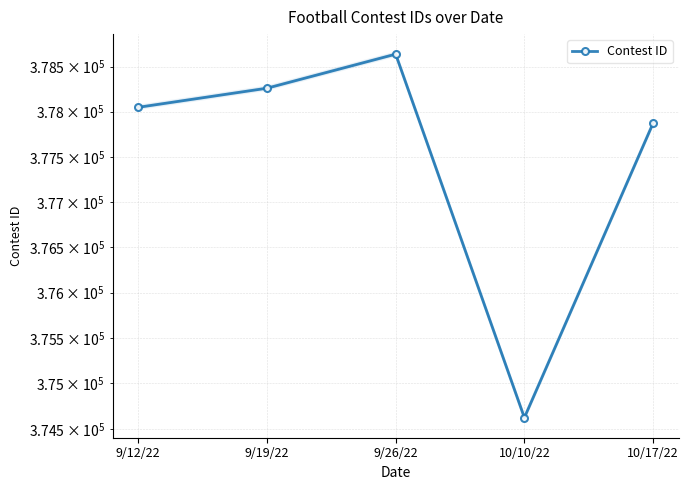

Where is the data nearest to the value 376631?

10/17/22